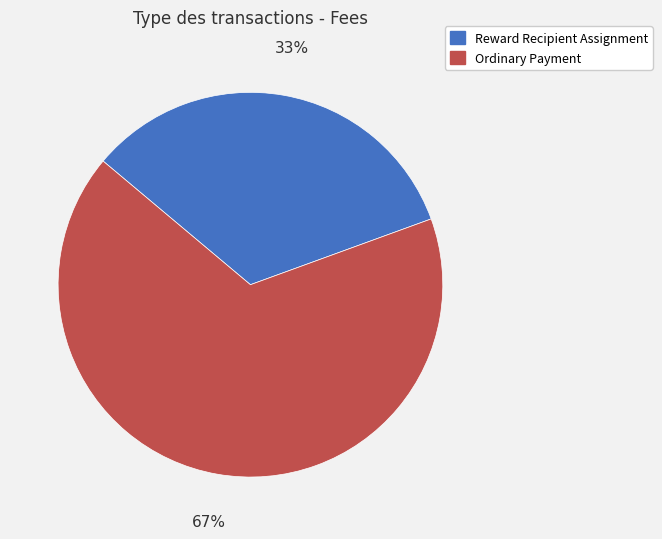

To the nearest percent, what portion does Ordinary Payment represent?

67%